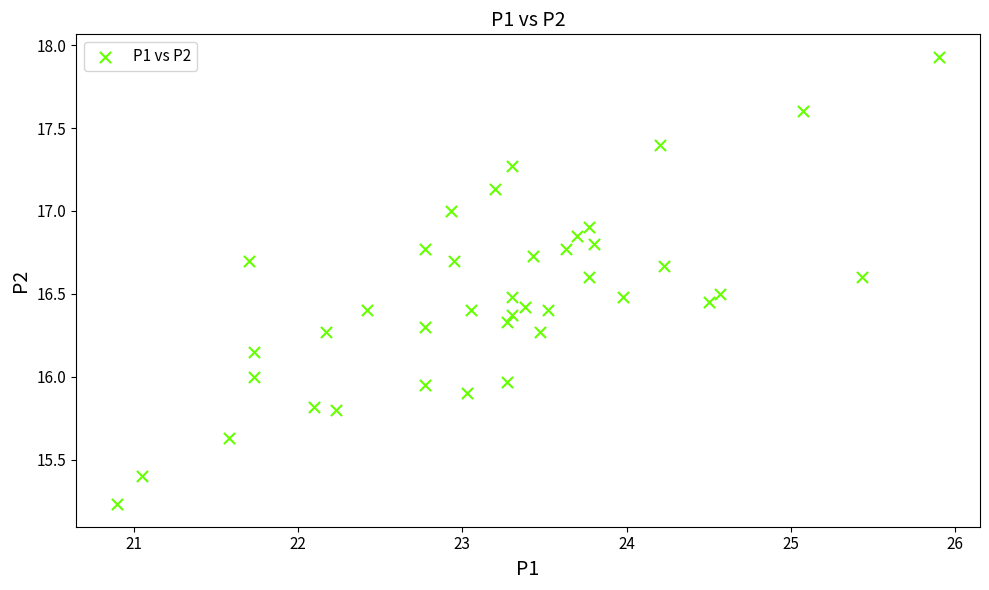

What is the range of Y values (max minus min)?

2.7